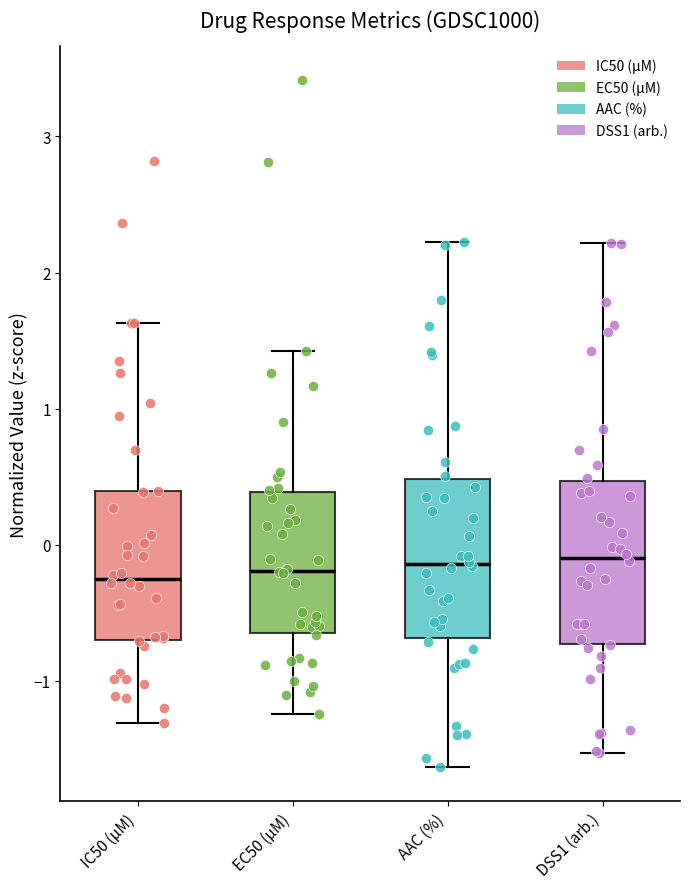

Reading left to right, read every box against the y-axis: the position of its median line, the range the box covers, and the ends of its whiskers. The values are not printed on the chart, so give them approximately, as read against the axis.

IC50 (µM): median -0.3, box -0.7 to 0.4, whiskers -1.3 to 1.6
EC50 (µM): median -0.2, box -0.6 to 0.4, whiskers -1.2 to 1.4
AAC (%): median -0.1, box -0.7 to 0.5, whiskers -1.6 to 2.2
DSS1 (arb.): median -0.1, box -0.7 to 0.5, whiskers -1.5 to 2.2